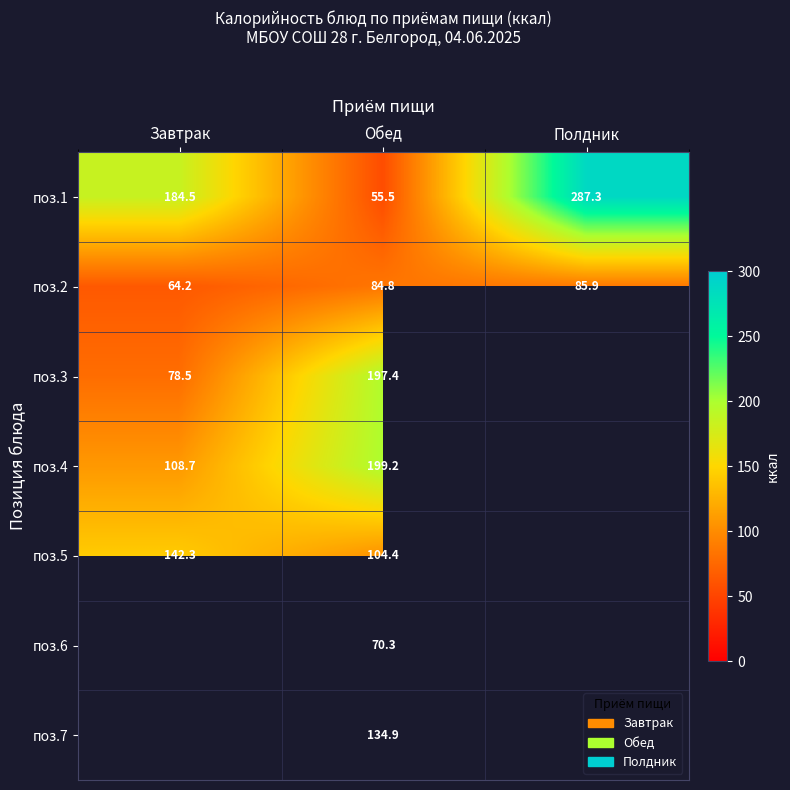

How many categories are shown in the chart?

3